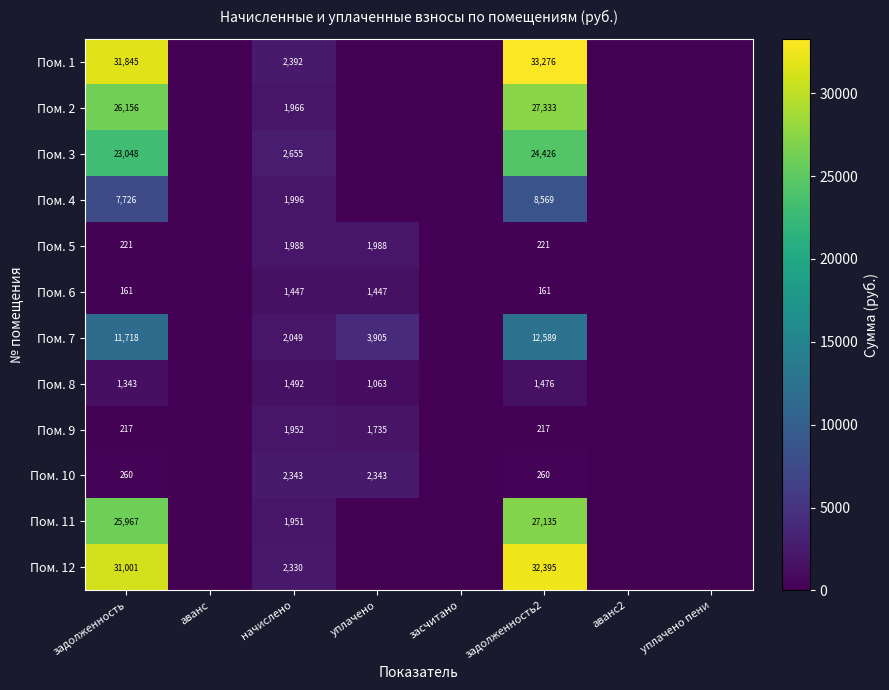

What is the total value across all series at задолженность2?

168058